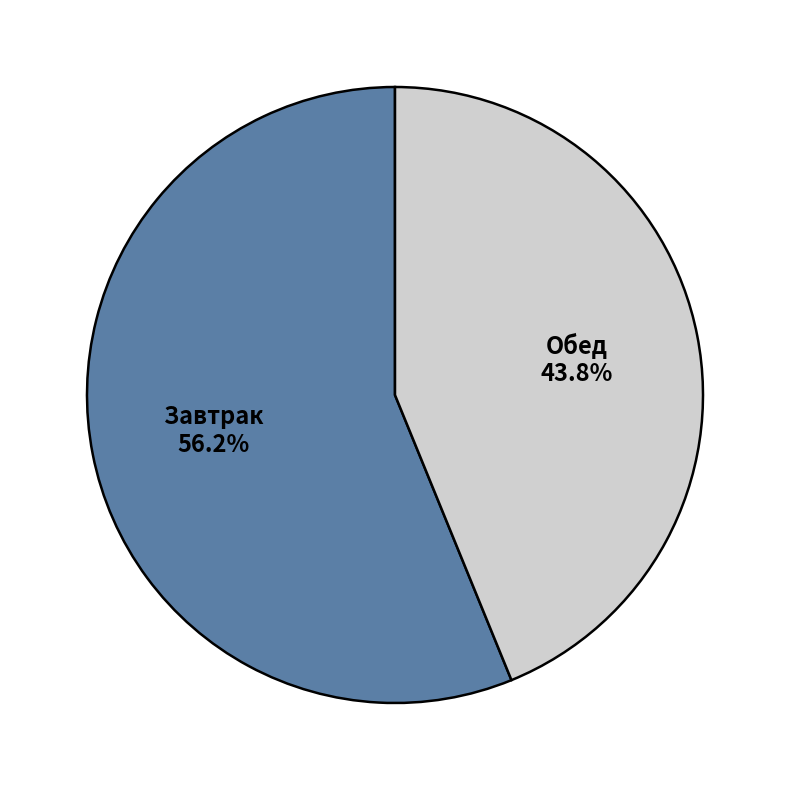

To the nearest percent, what is the difference between the largest and smallest slice percentages?

12%